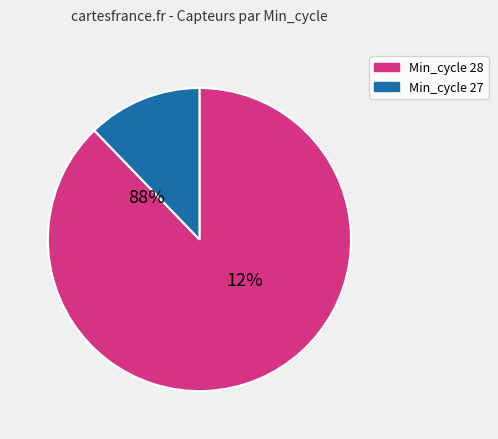

Which slice represents more than half of the pie?

28